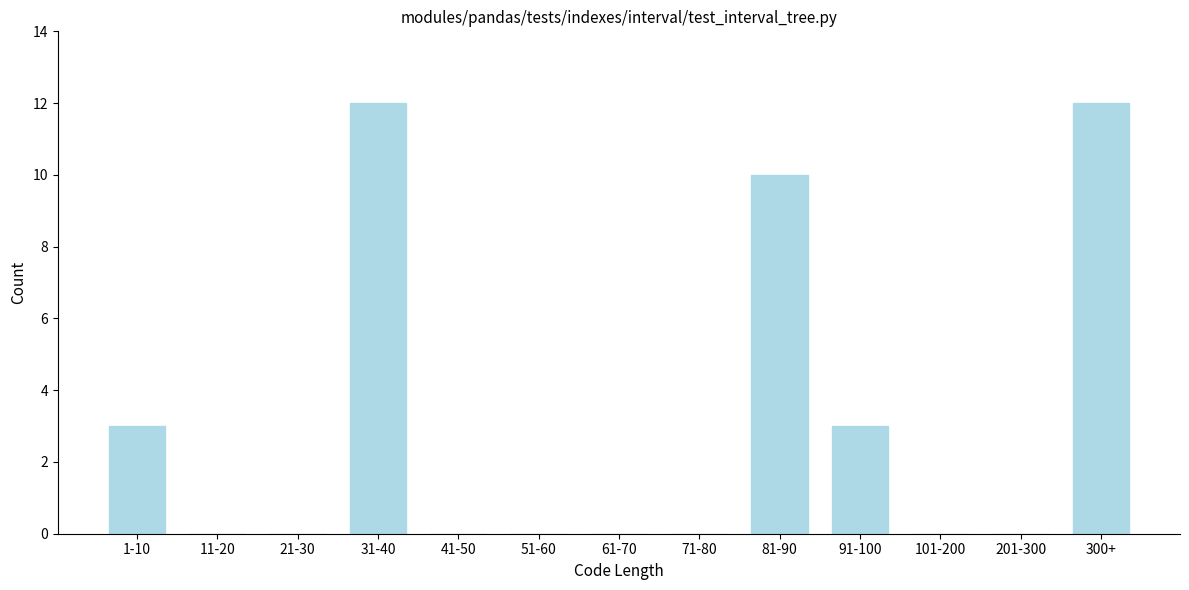

Reading left to right, extract all data points from this chart.

1-10=3	11-20=0	21-30=0	31-40=12	41-50=0	51-60=0	61-70=0	71-80=0	81-90=10	91-100=3	101-200=0	201-300=0	300+=12